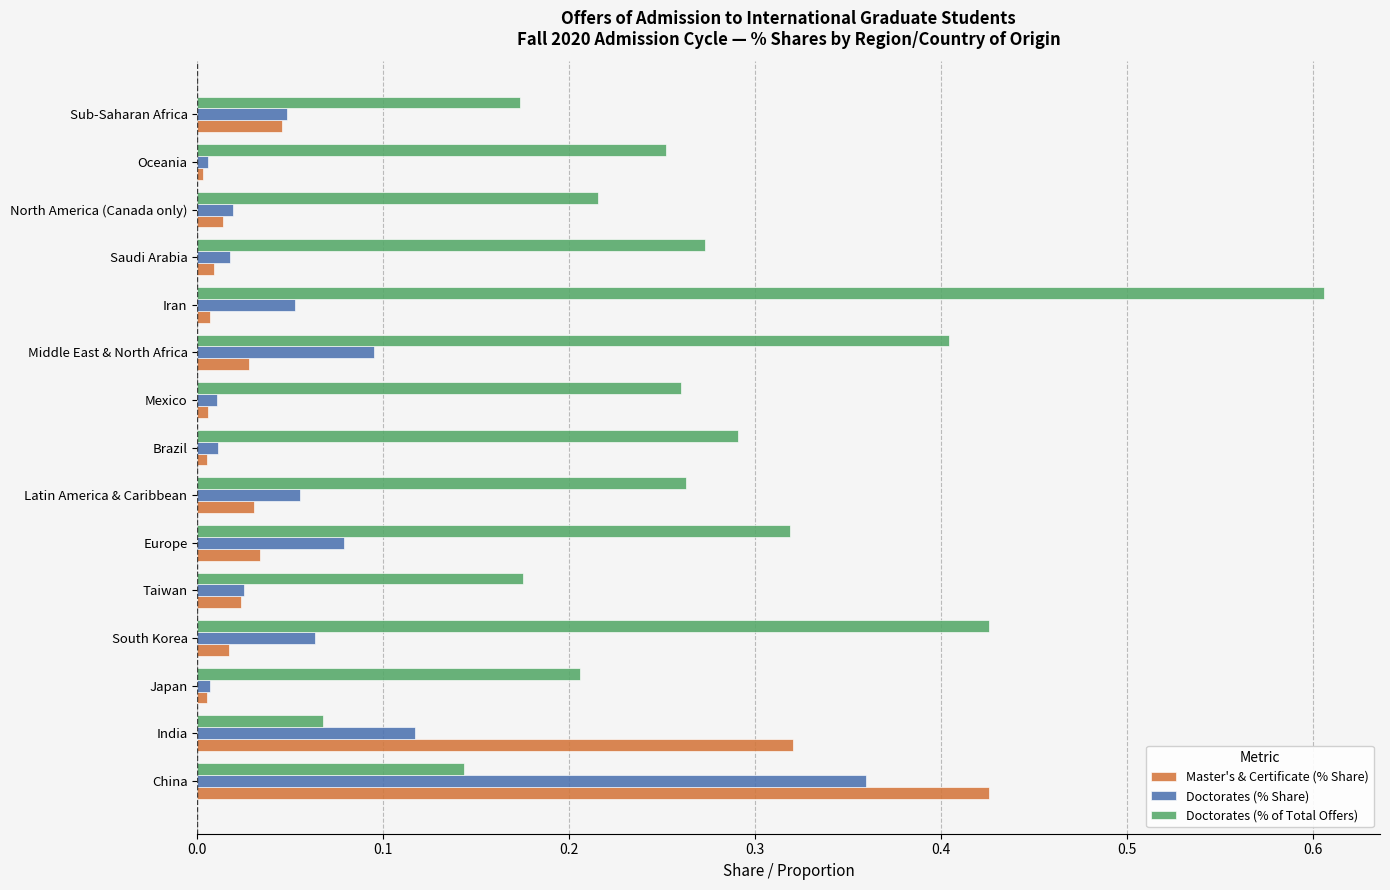

The value of Doctorates (% of Total Offers) at South Korea is 0.4. True or false?

True